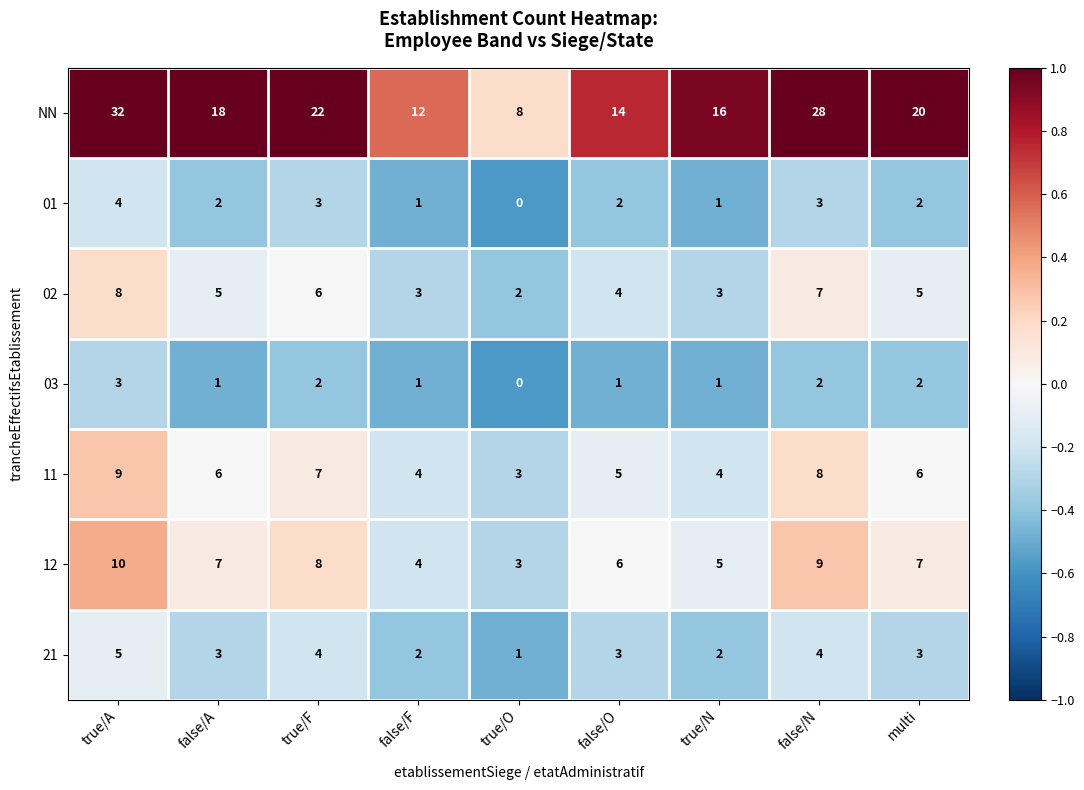

Is it true that 12 equals 13 at true/F?

False